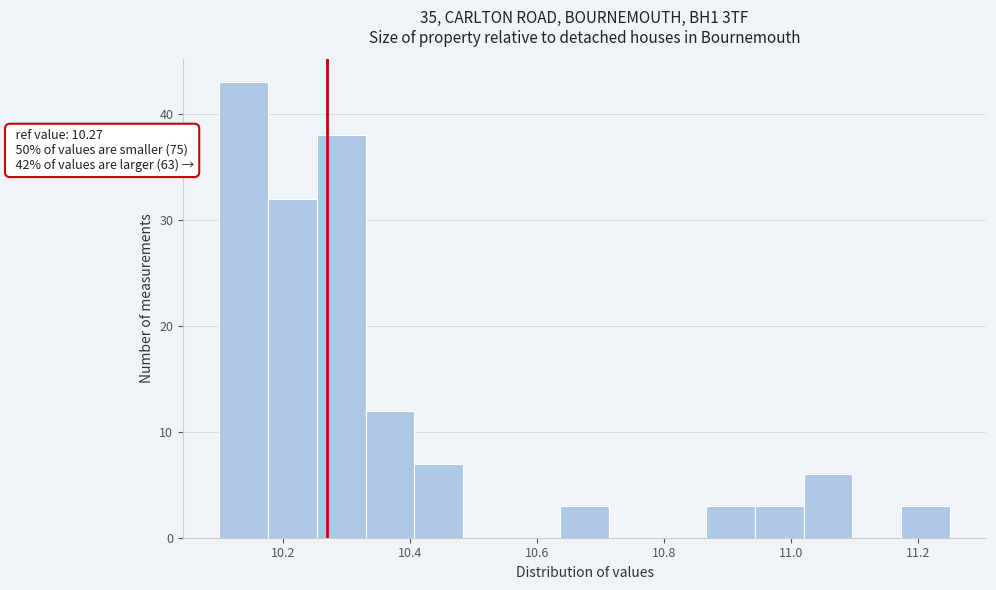

Around what value on the x-axis is the tallest bar? Give the approximate position of its centre, as read against the axis.

10.14